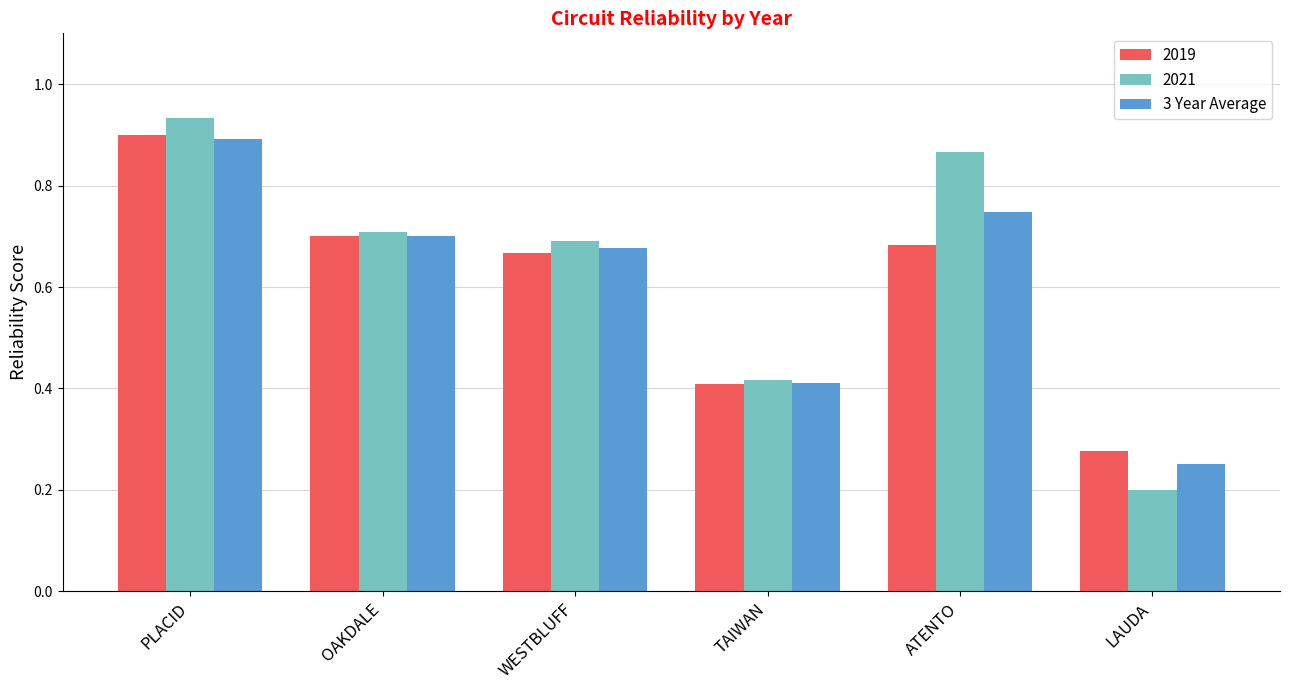

What position from the right is LAUDA?

1